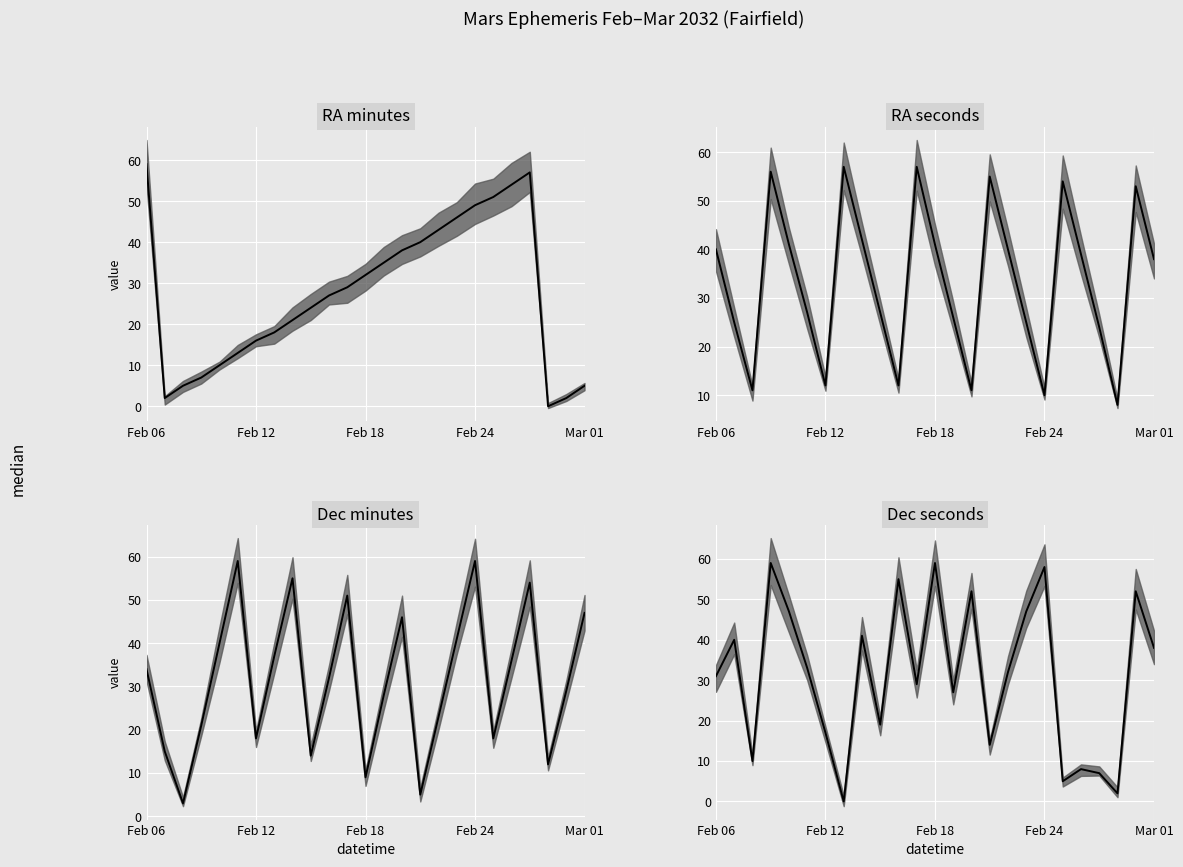

Between 16 and Mar 01, which is larger?

Mar 01